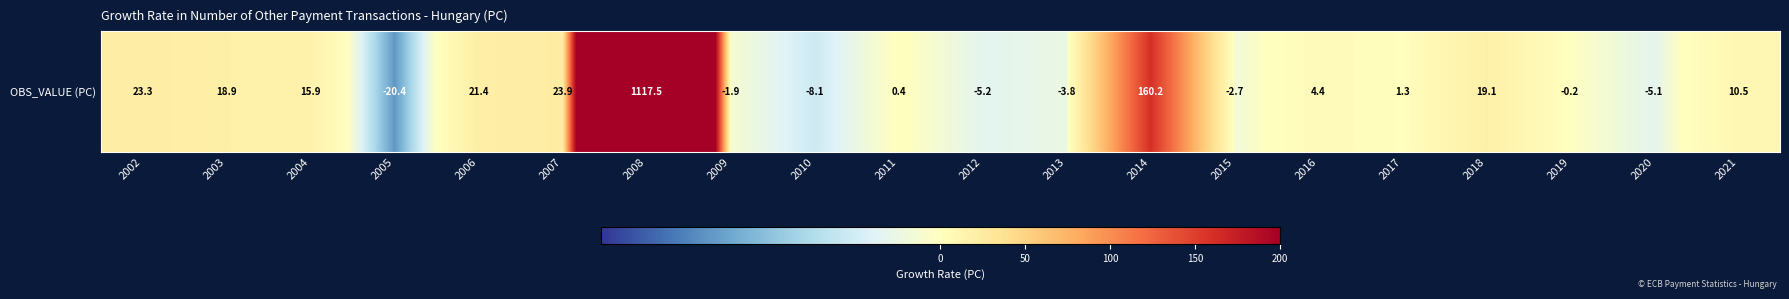

At which label is the value closest to 548?

2014